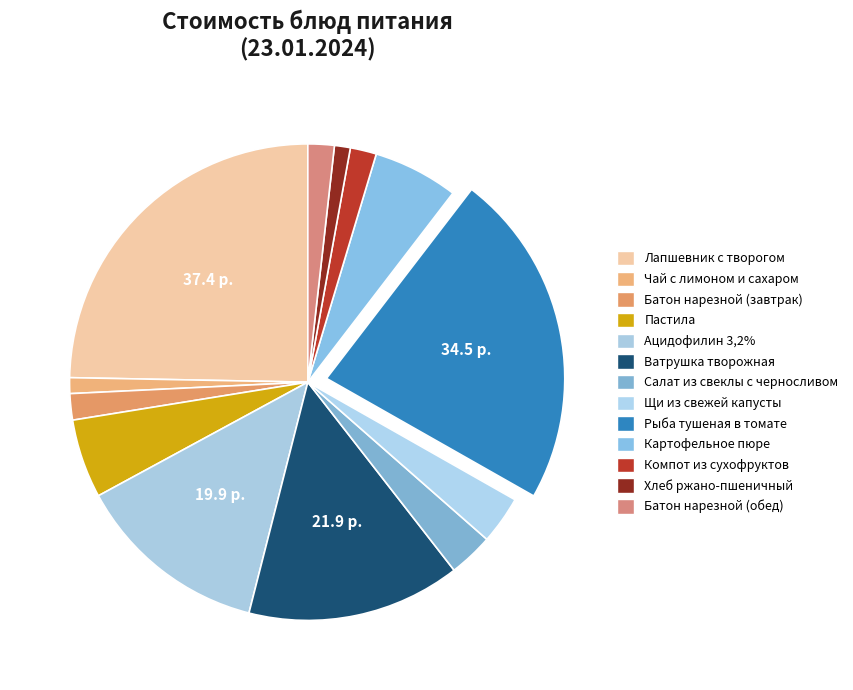

Which category has the biggest portion of the pie?

Лапшевник с творогом